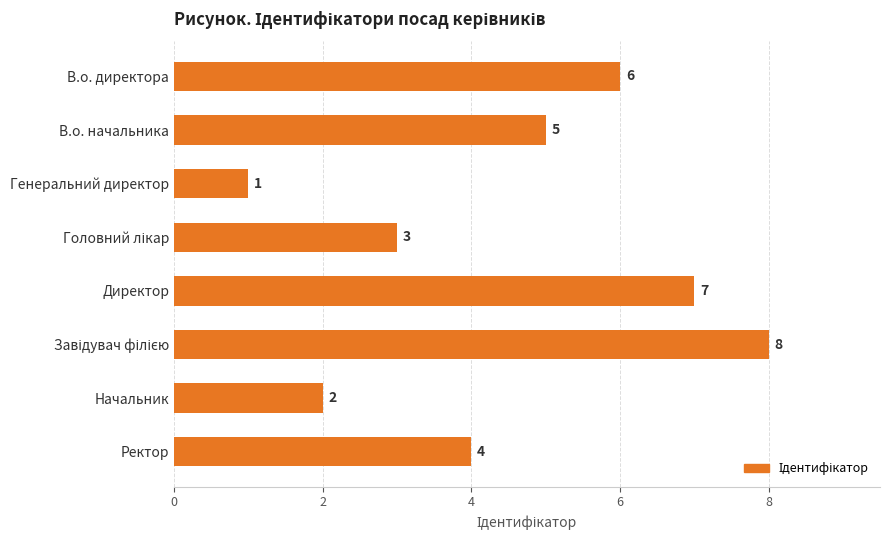

At which label is the value closest to 4?

Ректор